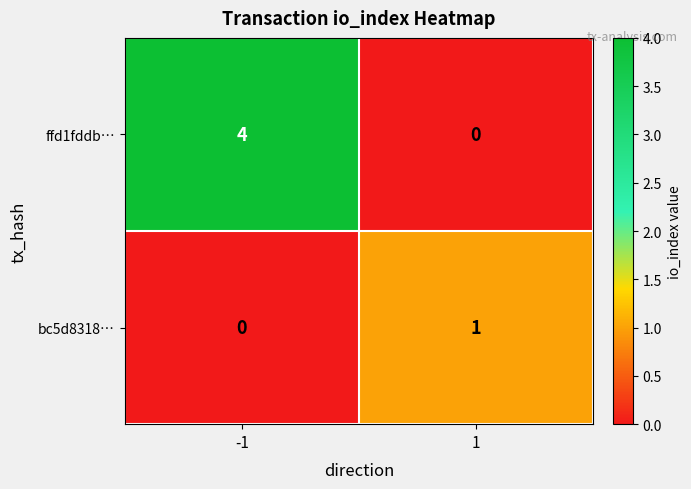

Which series has the largest total across all categories?

ffd1fddb…